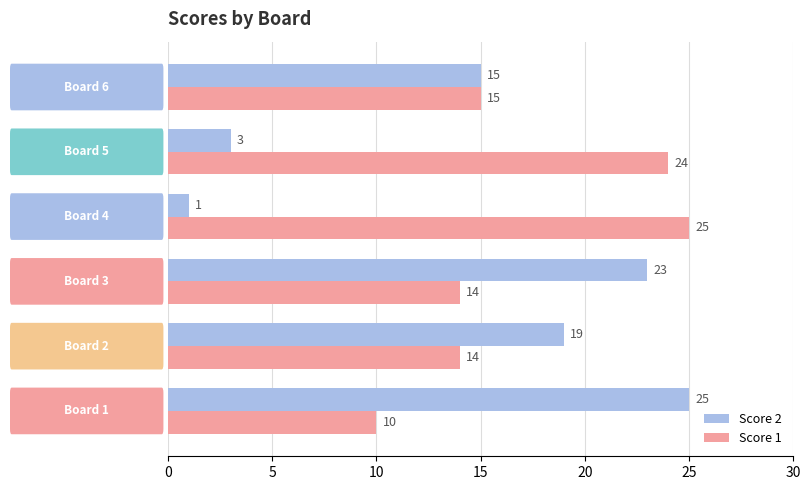

Which series has the largest range (max minus min)?

Score 2